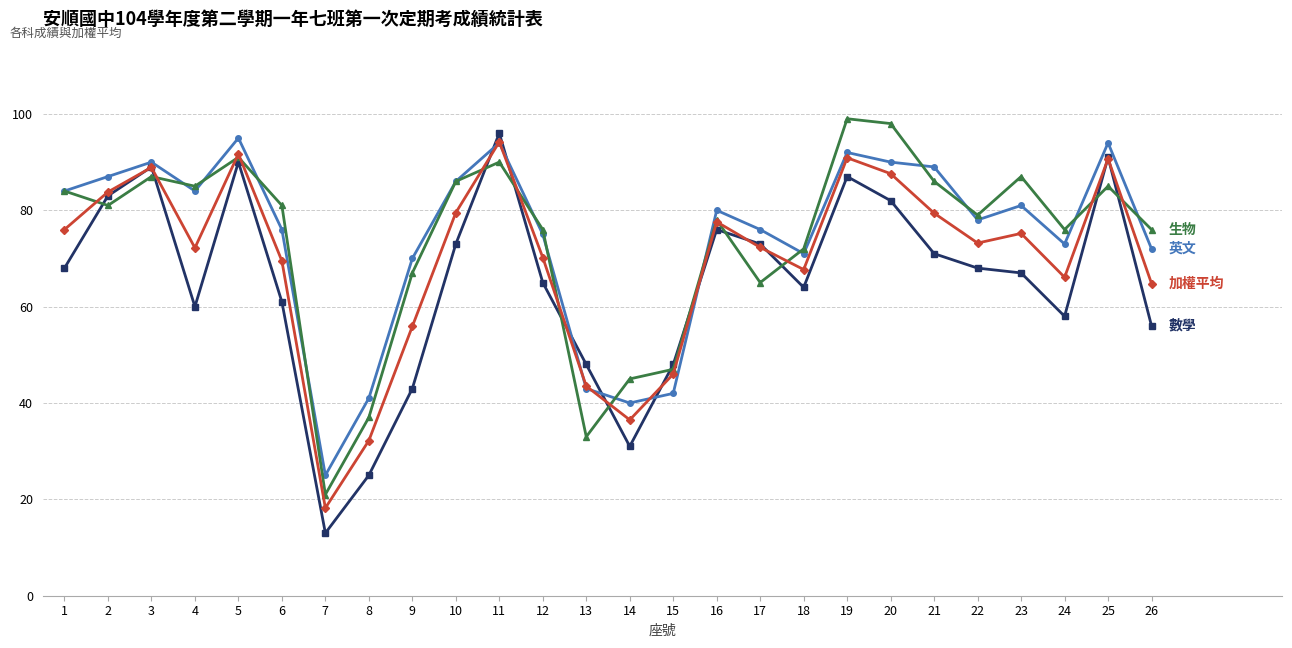

What is the total value across all series at 26?

268.8